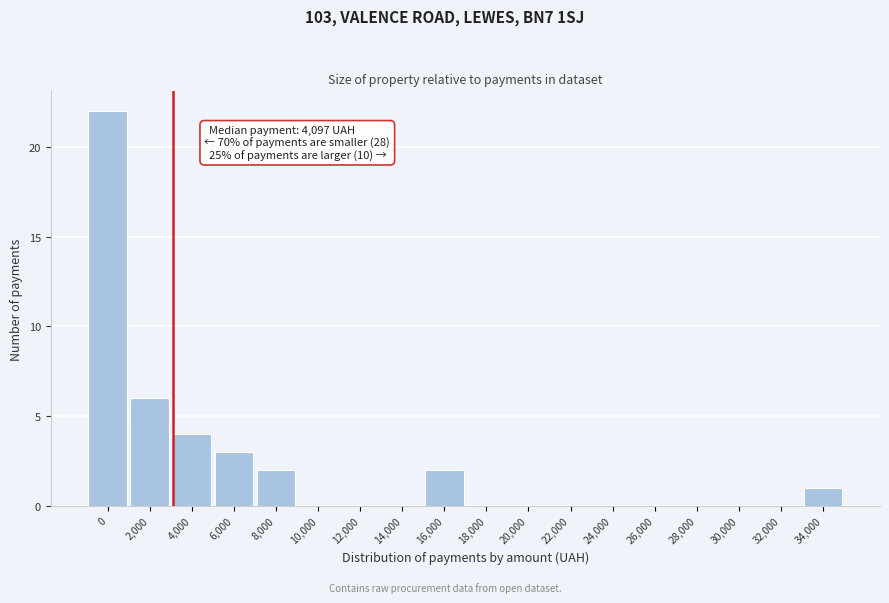

Reading left to right, extract all data points from this chart.

0=22	2,000=6	4,000=4	6,000=3	8,000=2	10,000=0	12,000=0	14,000=0	16,000=2	18,000=0	20,000=0	22,000=0	24,000=0	26,000=0	28,000=0	30,000=0	32,000=0	34,000=1